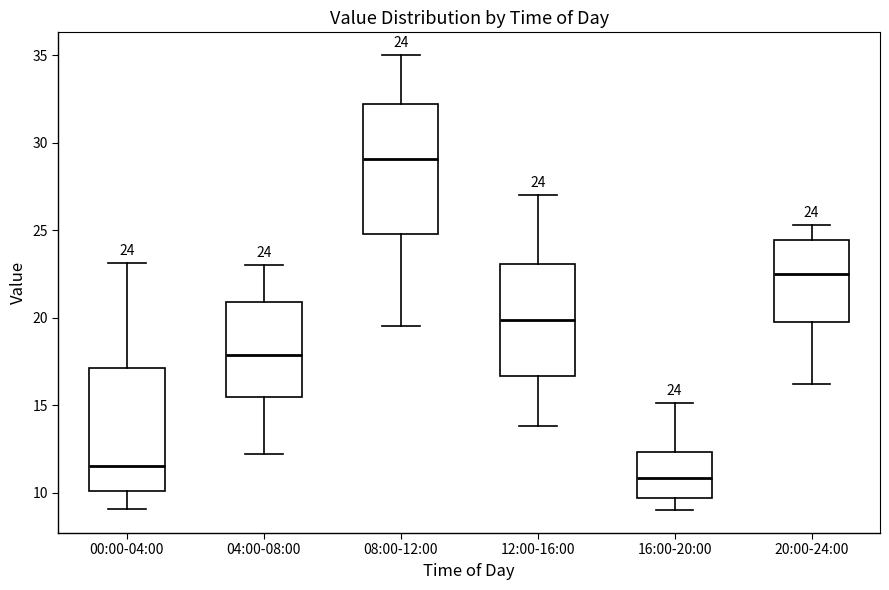

Which box has the lowest median line?

16:00-20:00